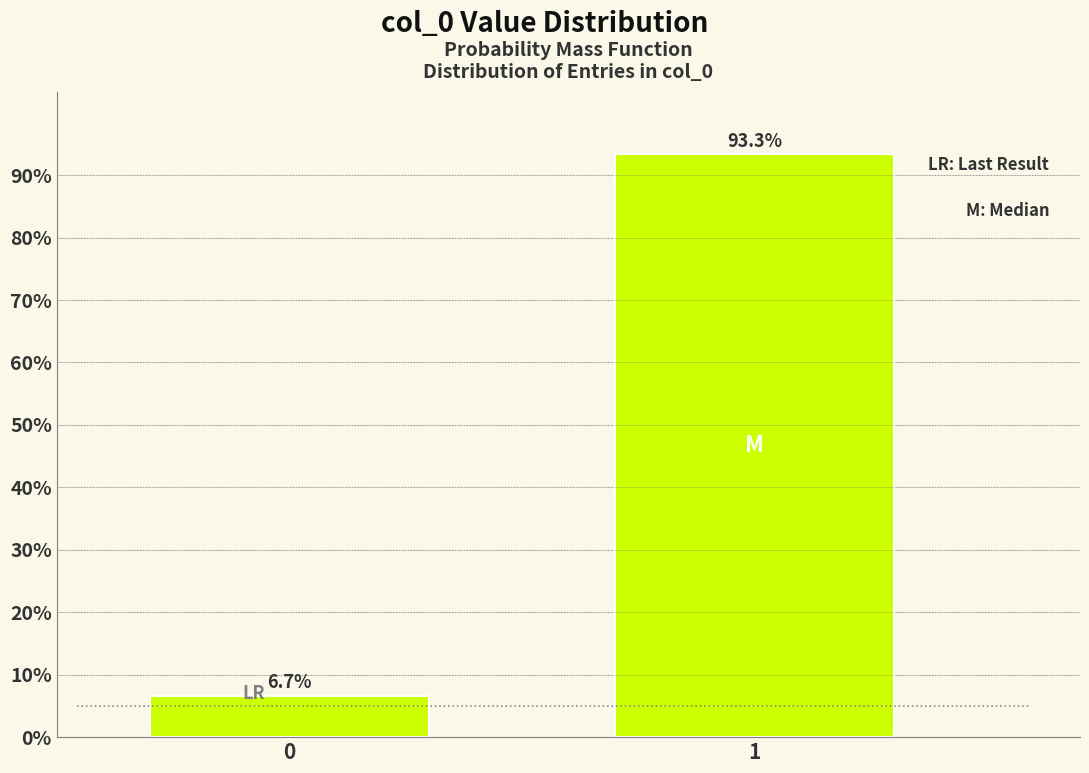

Reading left to right, list all the values displayed in this chart.

6.7	93.3